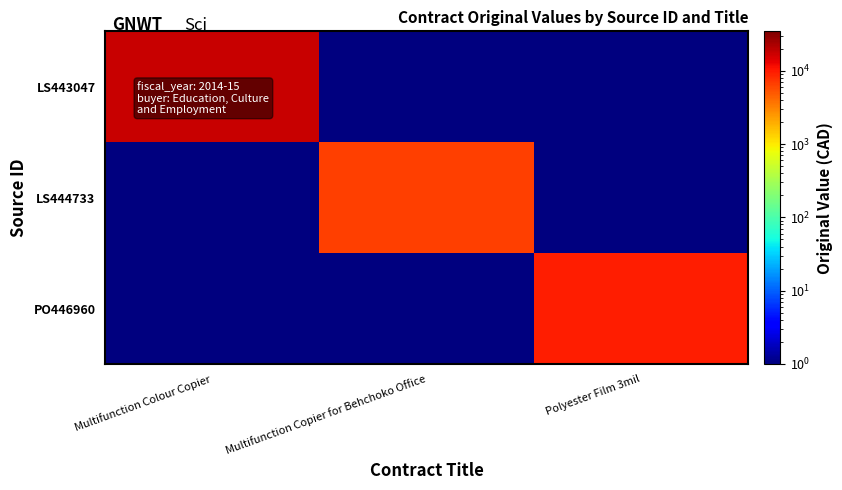

Reading left to right, extract all data points from this chart.

LS443047: Multifunction Colour Copier=17274.1	Multifunction Copier for Behchoko Office=0.1	Polyester Film 3mil=0.1
LS444733: Multifunction Colour Copier=0.1	Multifunction Copier for Behchoko Office=6734.4	Polyester Film 3mil=0.1
PO446960: Multifunction Colour Copier=0.1	Multifunction Copier for Behchoko Office=0.1	Polyester Film 3mil=9497.5